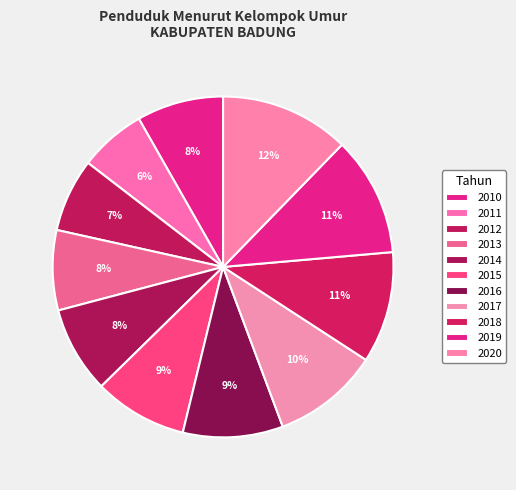

Does 2011 account for over 50% of the chart?

No